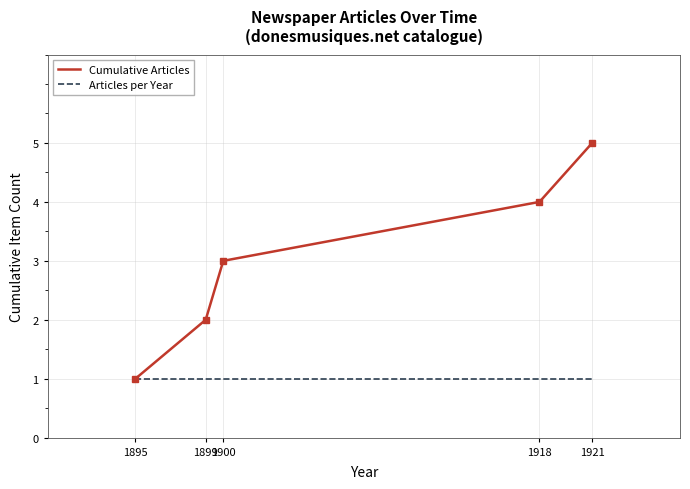

What value does the Articles per Year series have at 1921?

1